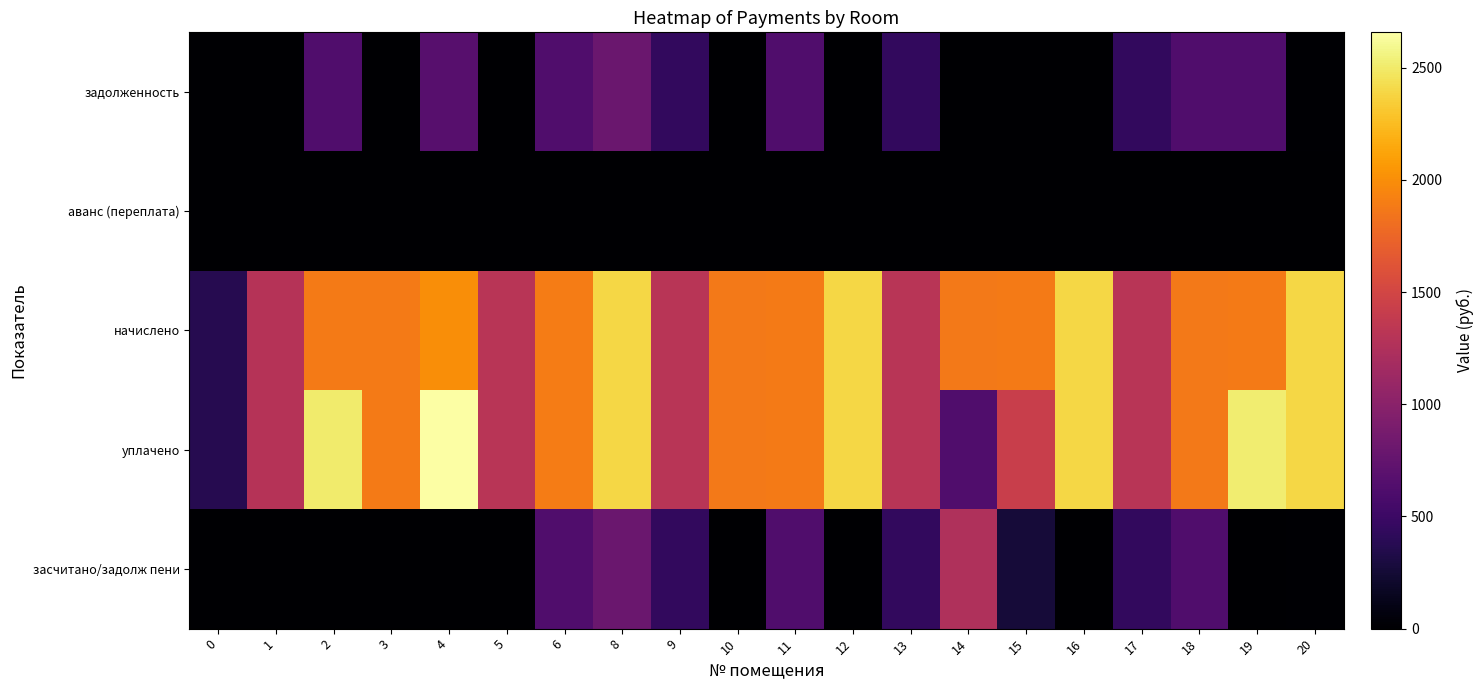

At which category does the chart reach its peak across all series?

4